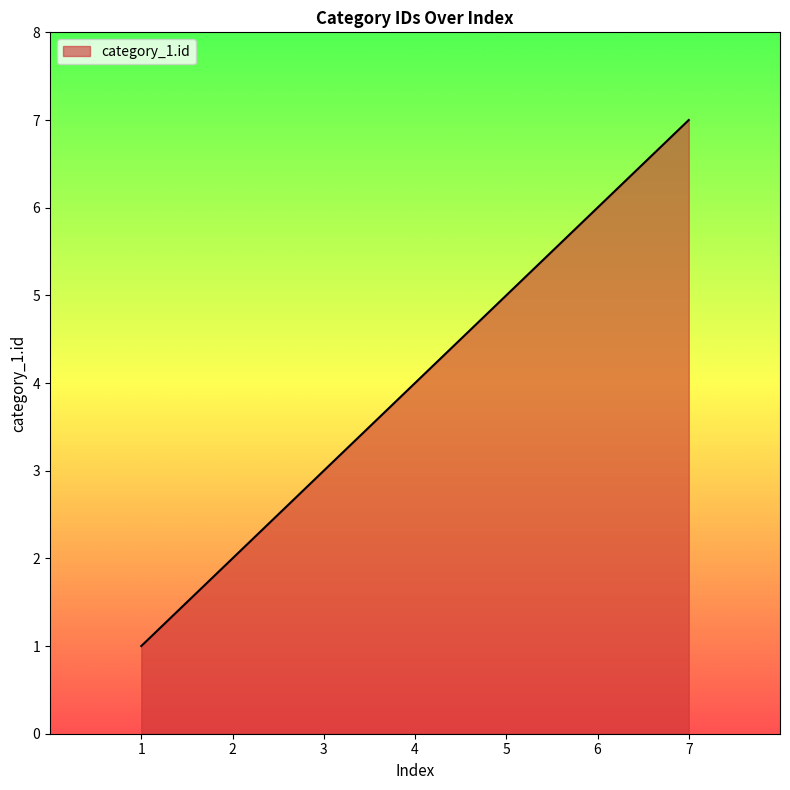

True or false: there are more than 2 points higher than both neighbors.

False